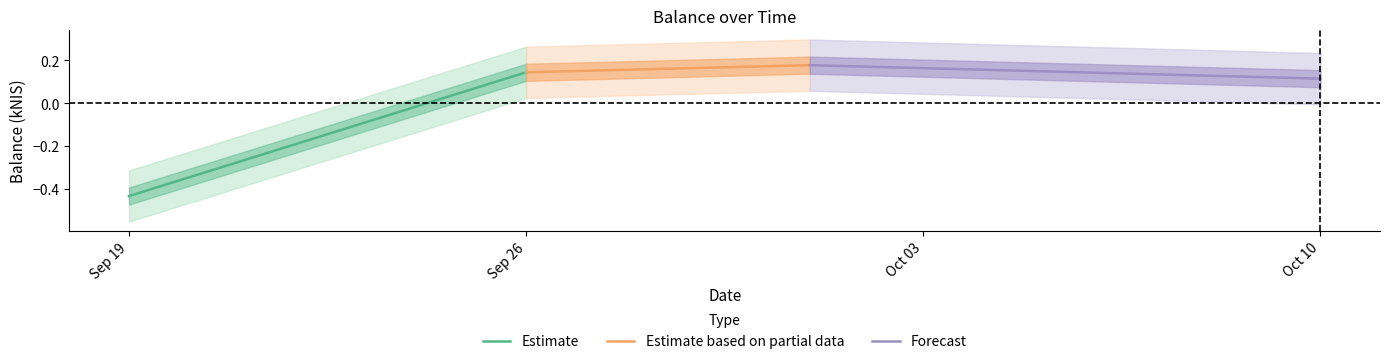

What is the average value of the Forecast series?

0.1